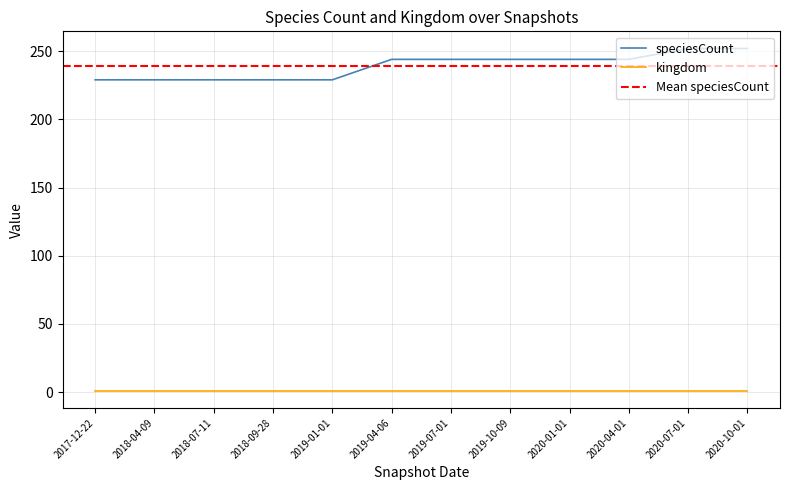

Where is the data nearest to the value 240?

2019-04-06